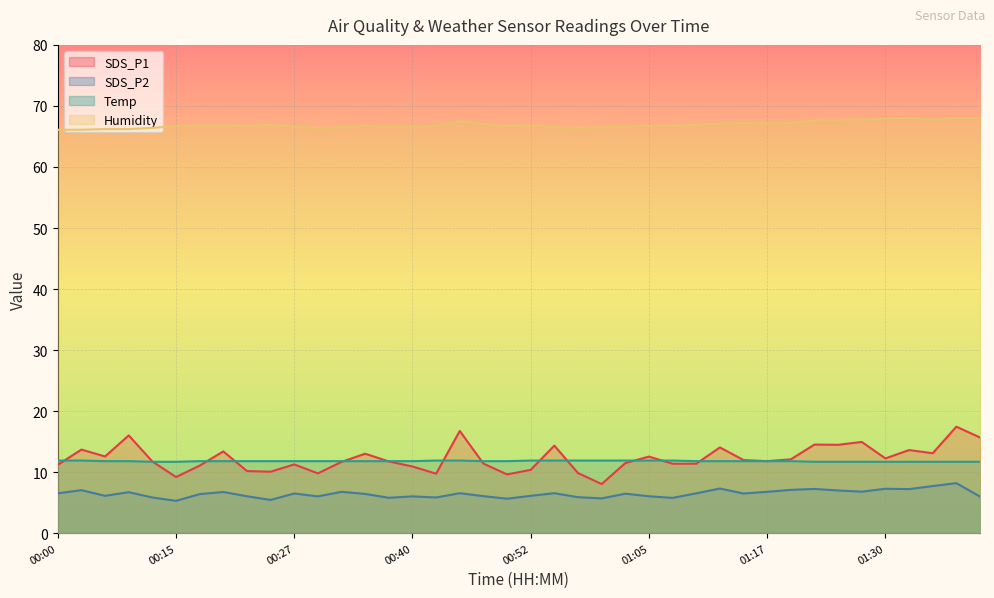

True or false: SDS_P1 has more than 0 points higher than both neighbors.

True